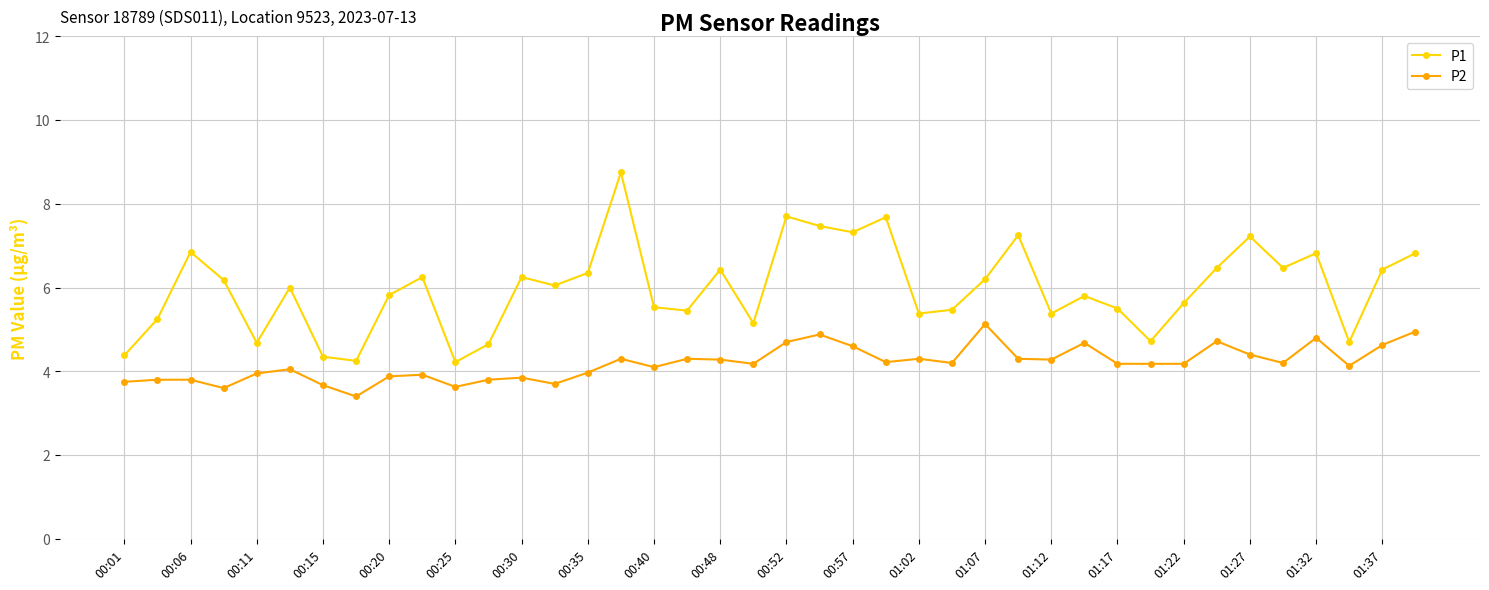

Which series has the largest range (max minus min)?

P1